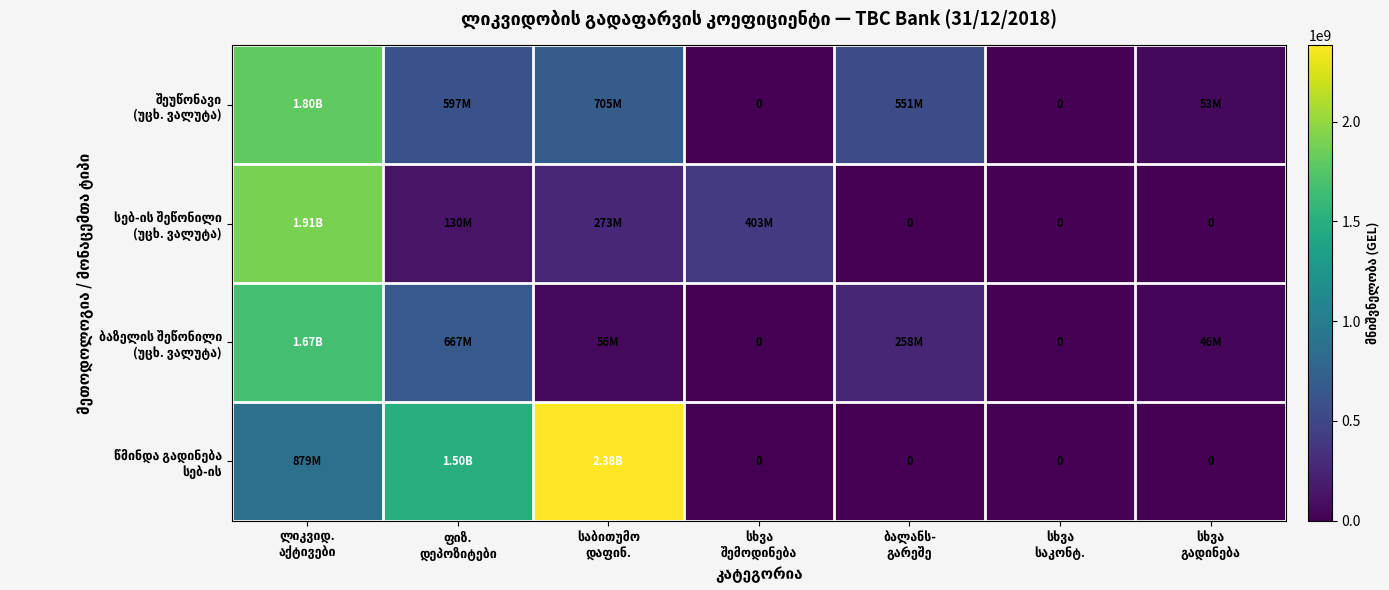

Which category has the lowest value across all series?

სხვა
შემოდინება